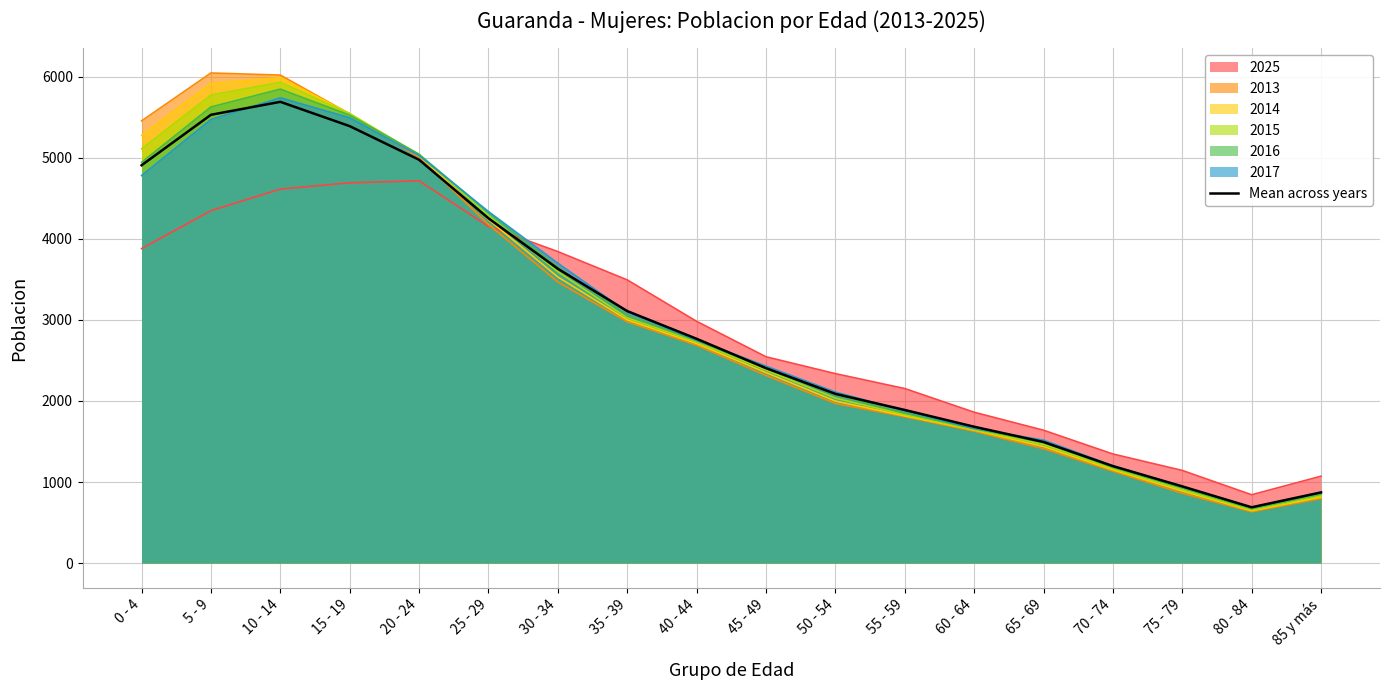

What is the change in value from 0 - 4 to 10 - 14?

+782.2